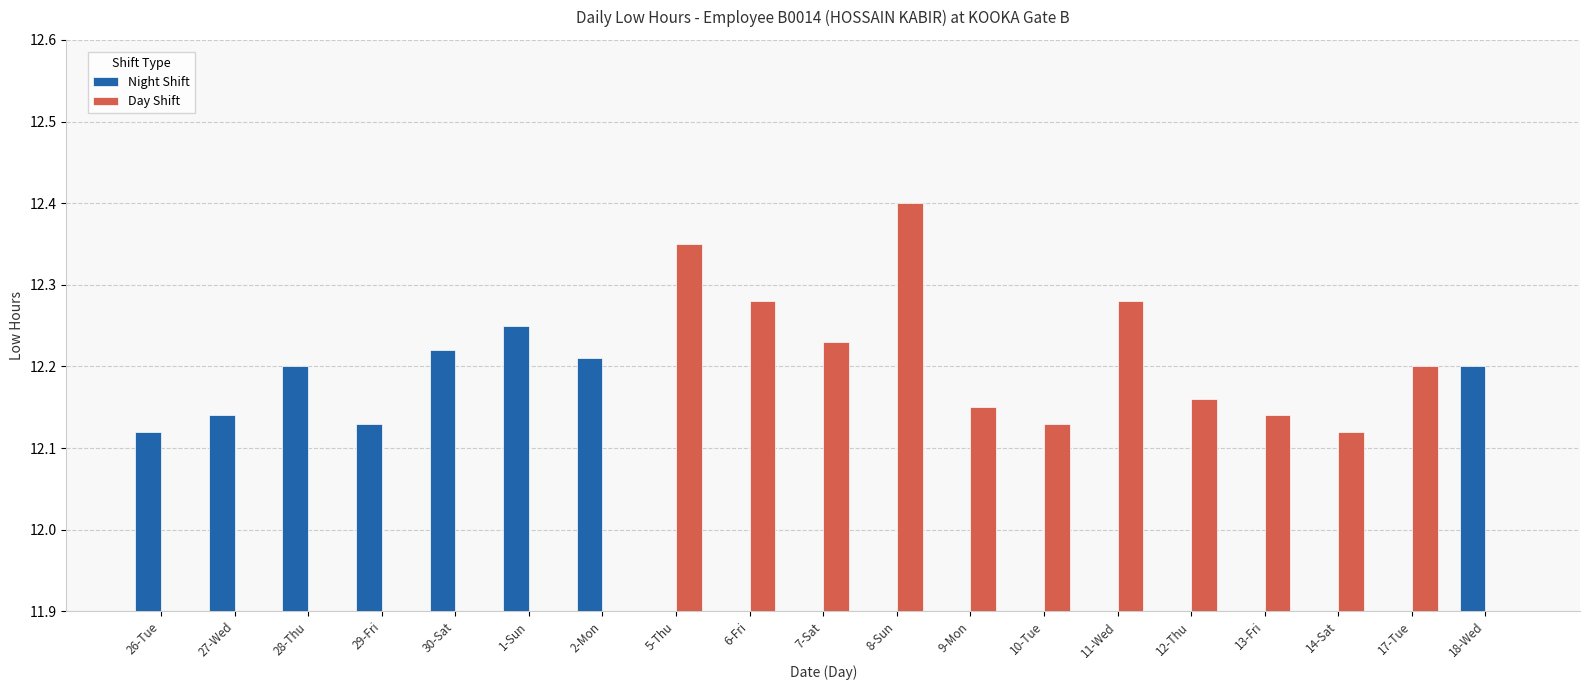

Is the value of Night Shift at 9-Mon greater than the value of Day Shift at 26-Tue?

No